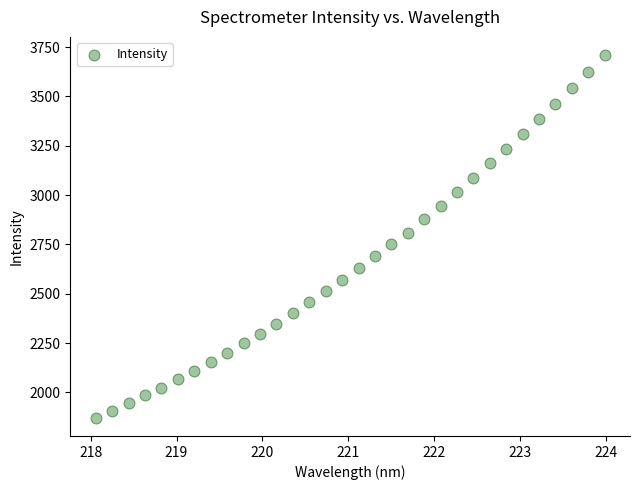

What is the range of X values (max minus min)?

5.9